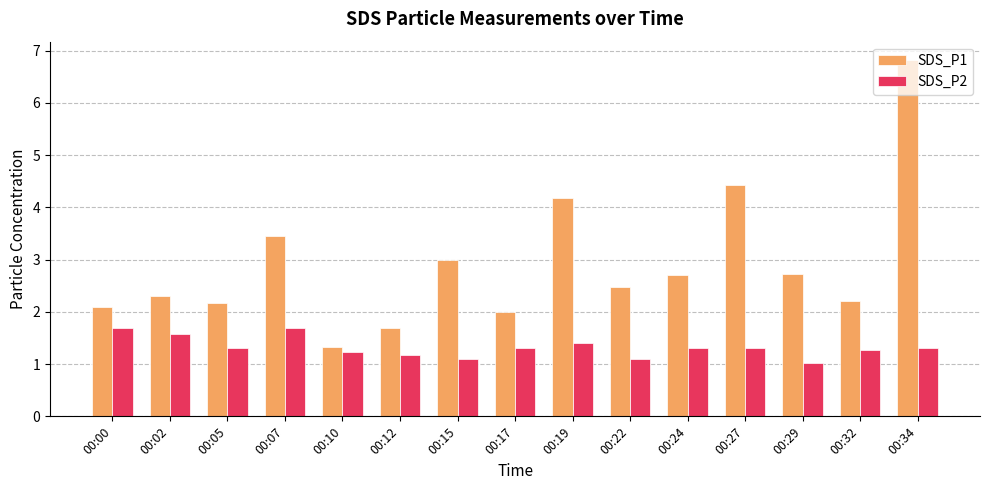

What is the value of the SDS_P2 bar at the 6th from the left?

1.2